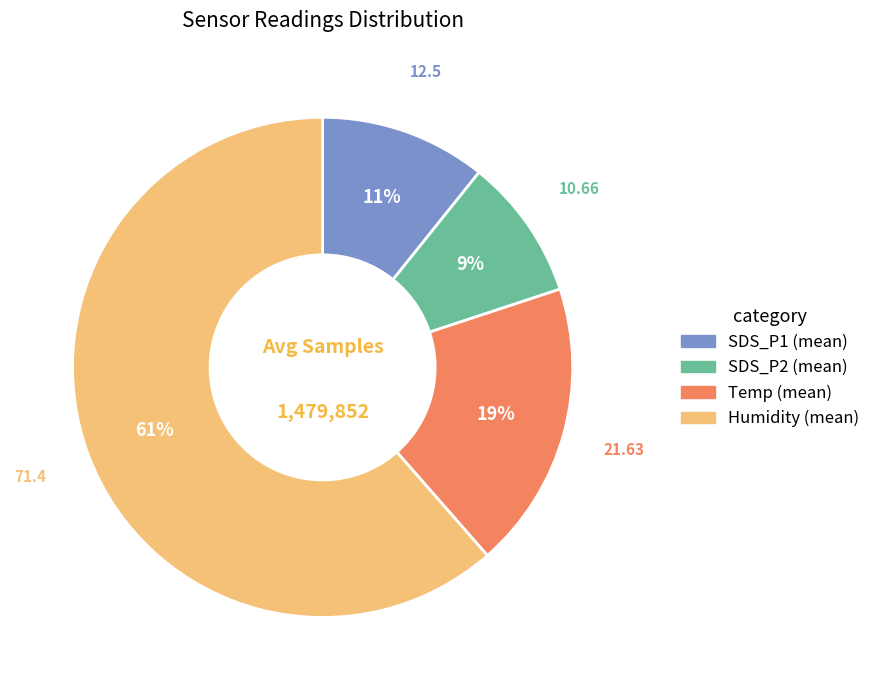

To the nearest percent, what is the difference between the largest and smallest slice percentages?

52%